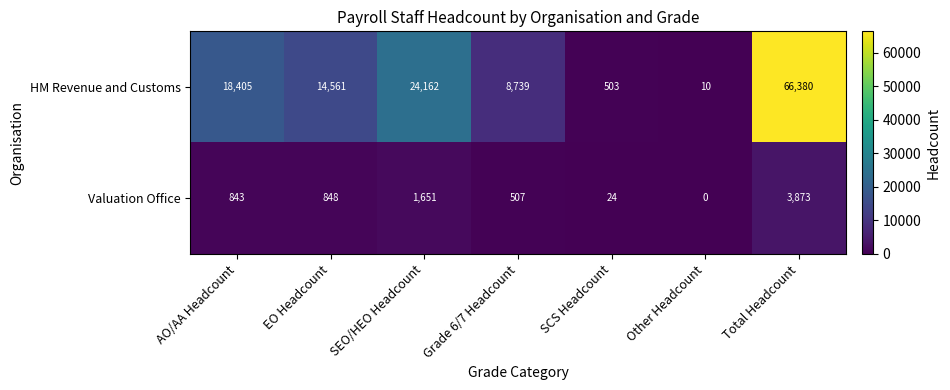

Reading right to left, what are all the values shown in this chart?

HM Revenue and Customs: 66380	10	503	8739	24162	14561	18405
Valuation Office: 3873	0	24	507	1651	848	843